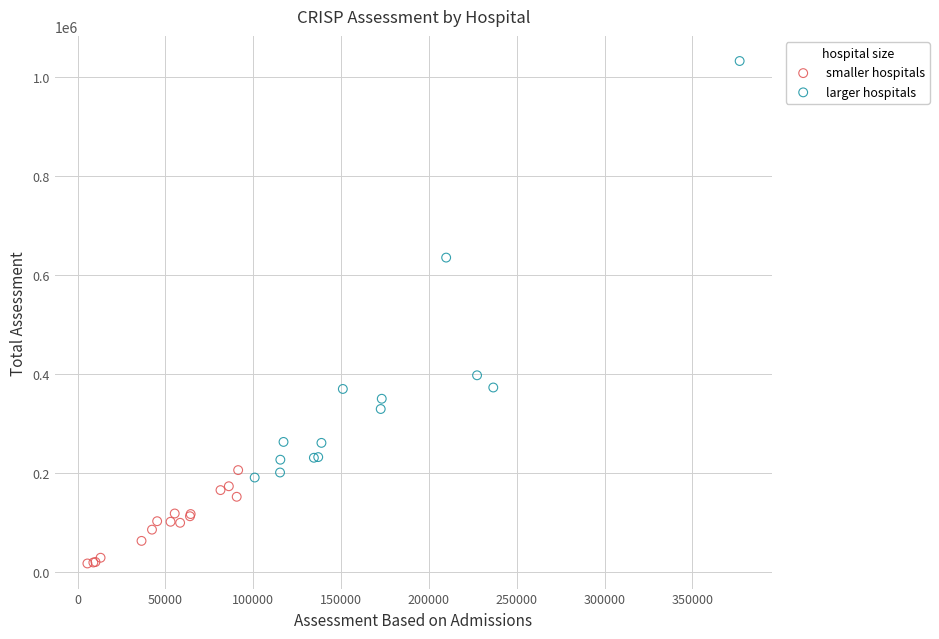

Which series reaches the maximum Y coordinate?

larger hospitals